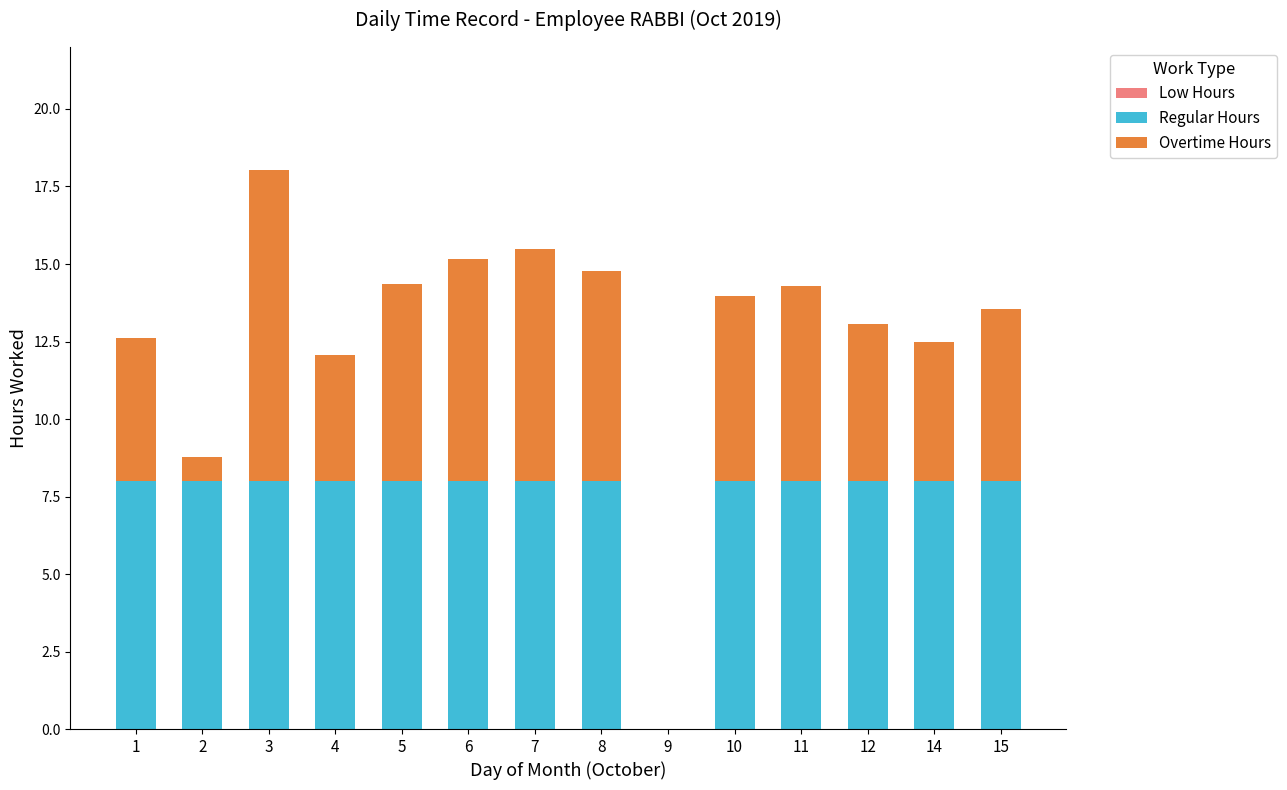

At which category is the sum across all series the highest?

3